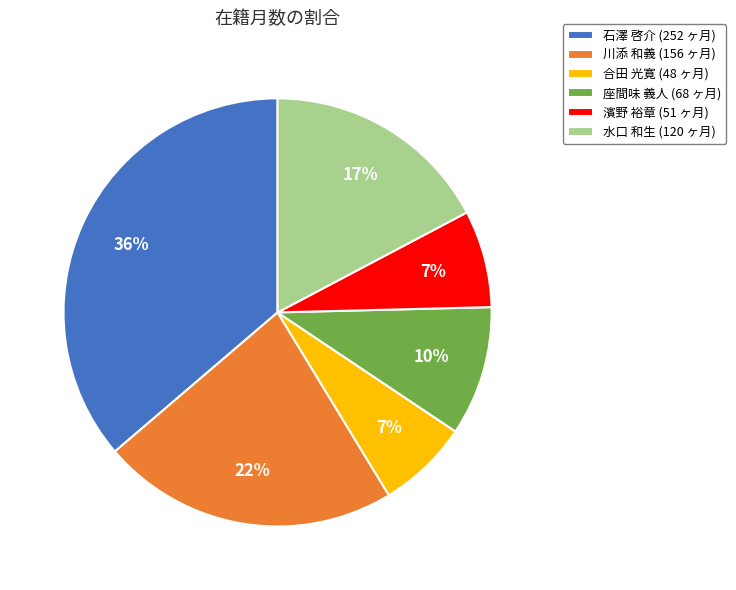

True or false: 座間味 義人 accounts for 22% of the total.

False